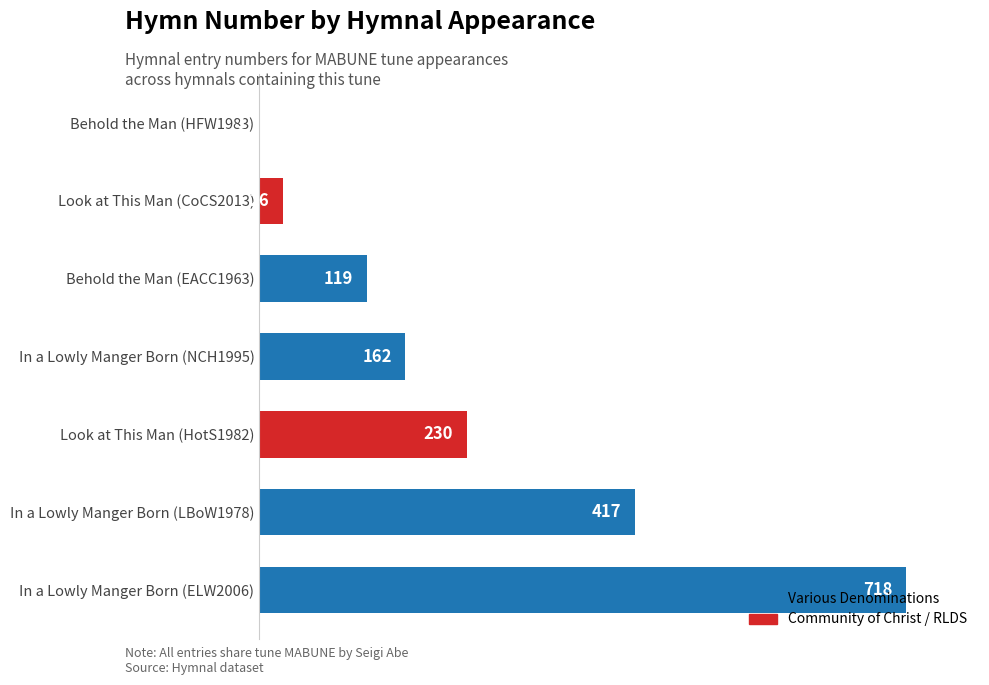

Approximately how many times larger is the value at In a Lowly Manger Born (LBoW1978) compared to Look at This Man (CoCS2013)?

16.0